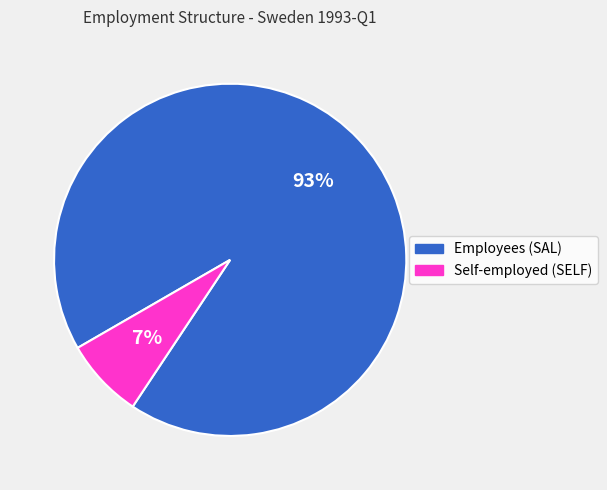

Rank the categories by value from lowest to highest.

Self-employed (SELF), Employees (SAL)